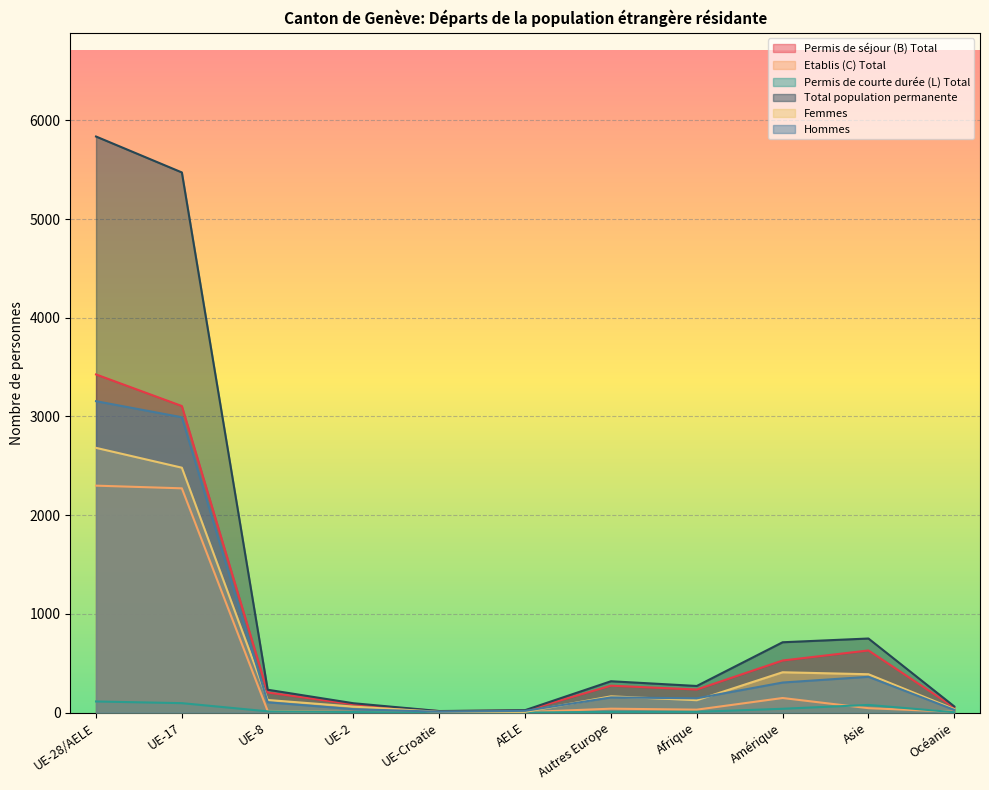

What is the difference between the highest and lowest values at Océanie?

59